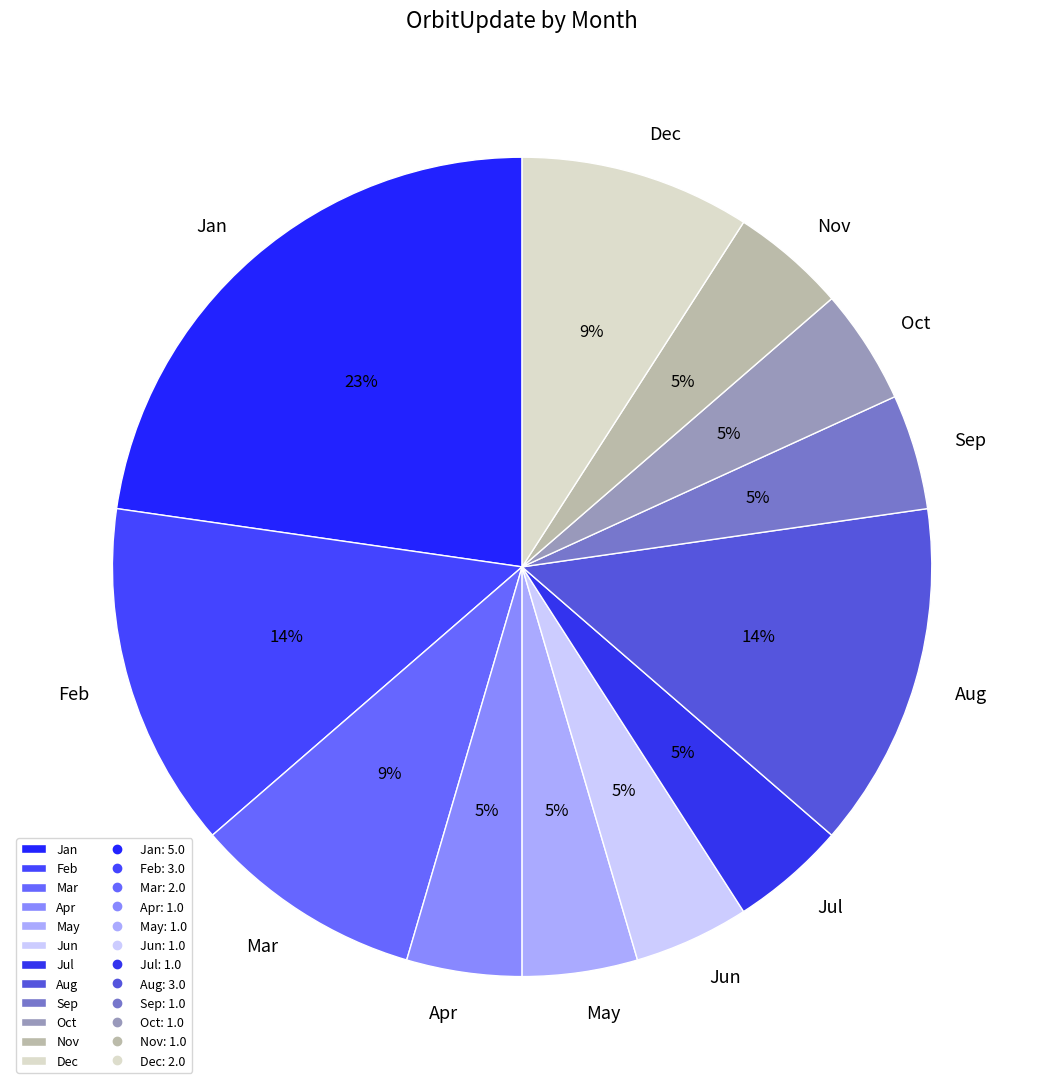

True or false: Jun accounts for 5% of the total.

True